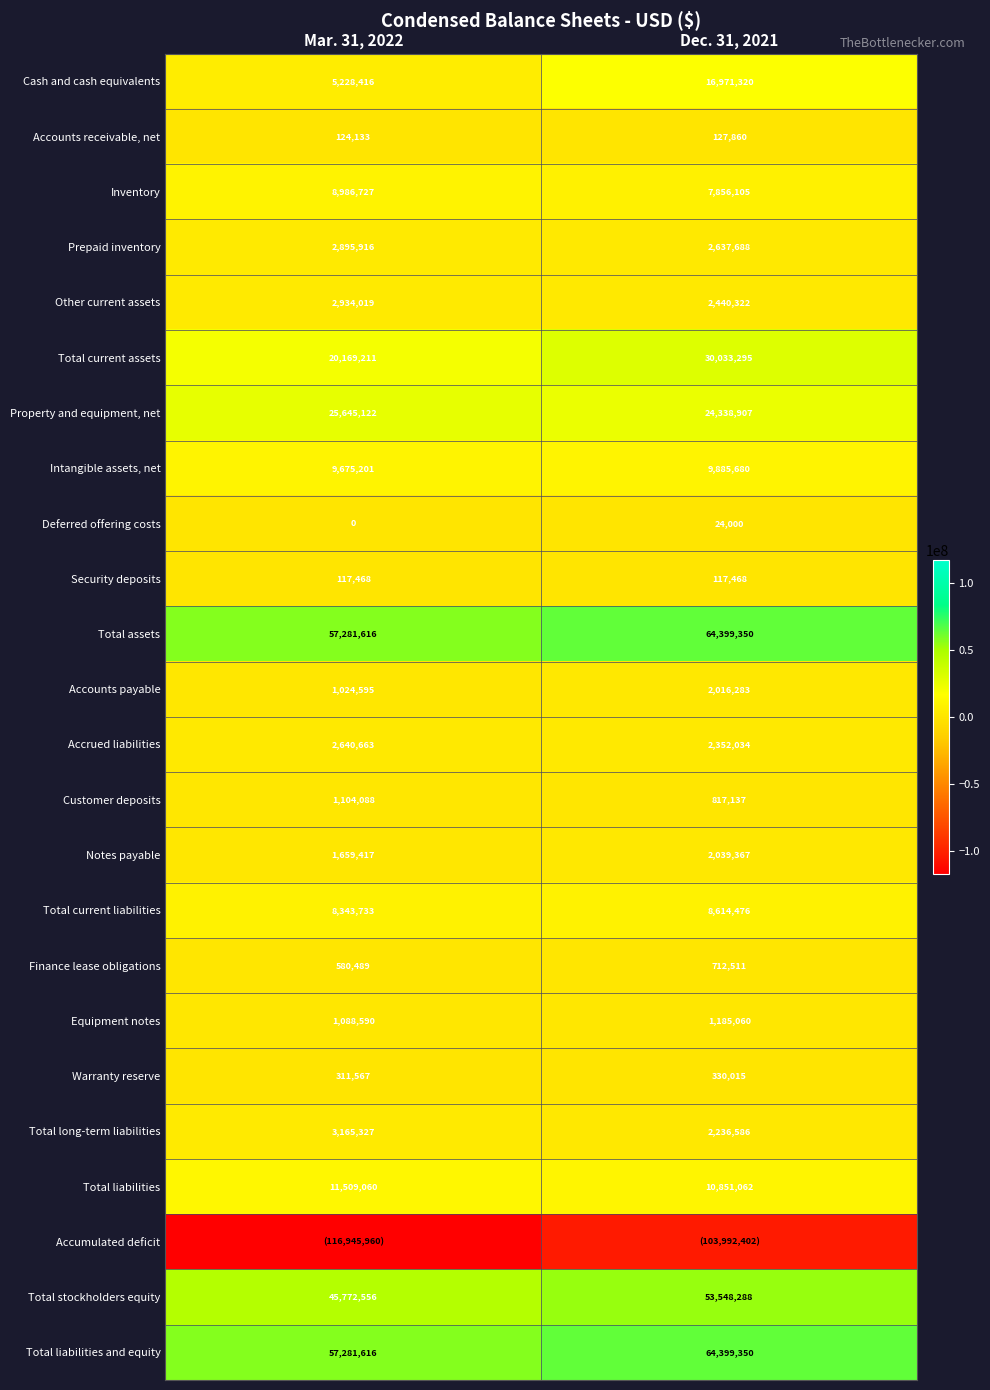

What is the spread (max minus min) of values at Mar. 31, 2022?

174227576